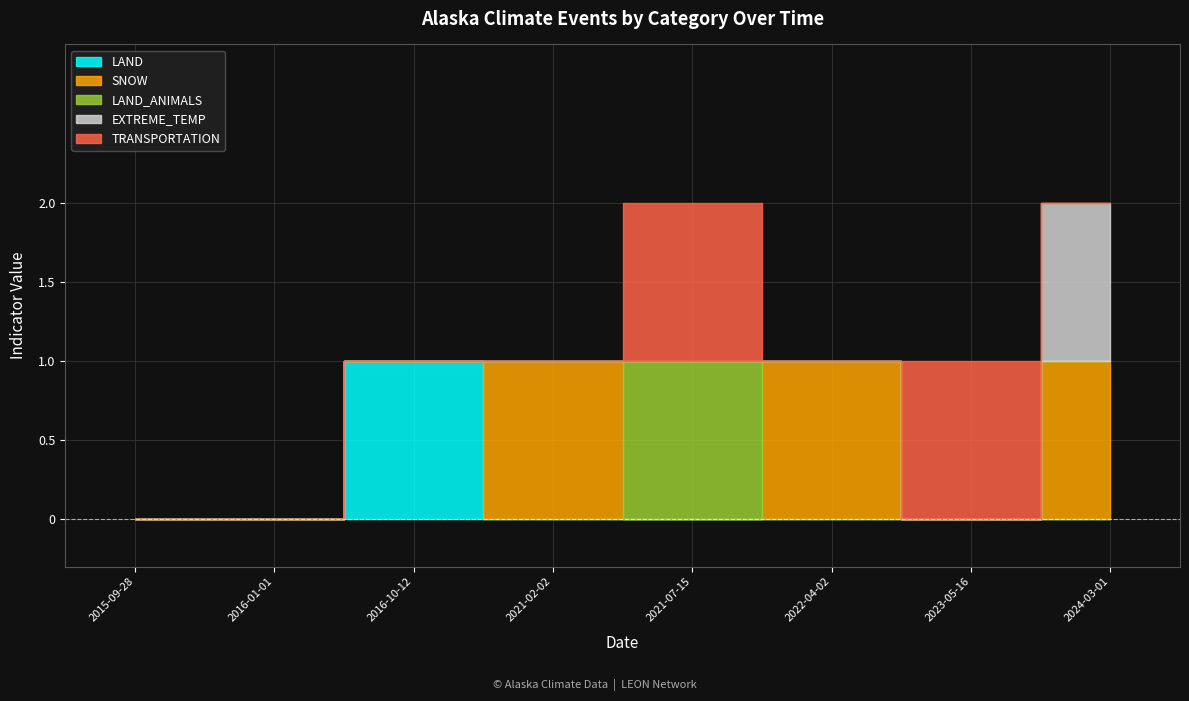

What is the total value across all series at 2022-04-02?

1